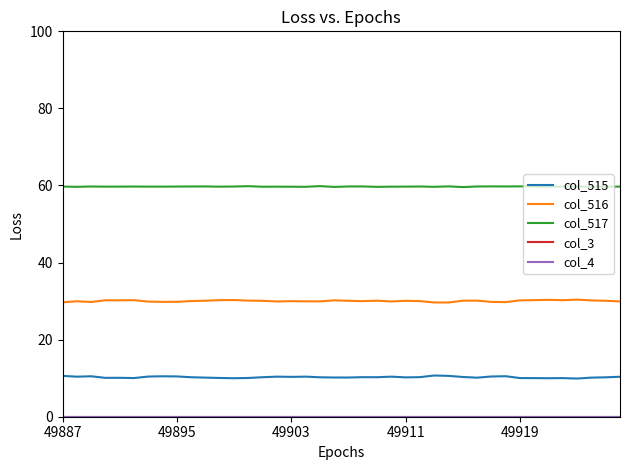

Does the chart display data point markers on the line(s)?

No